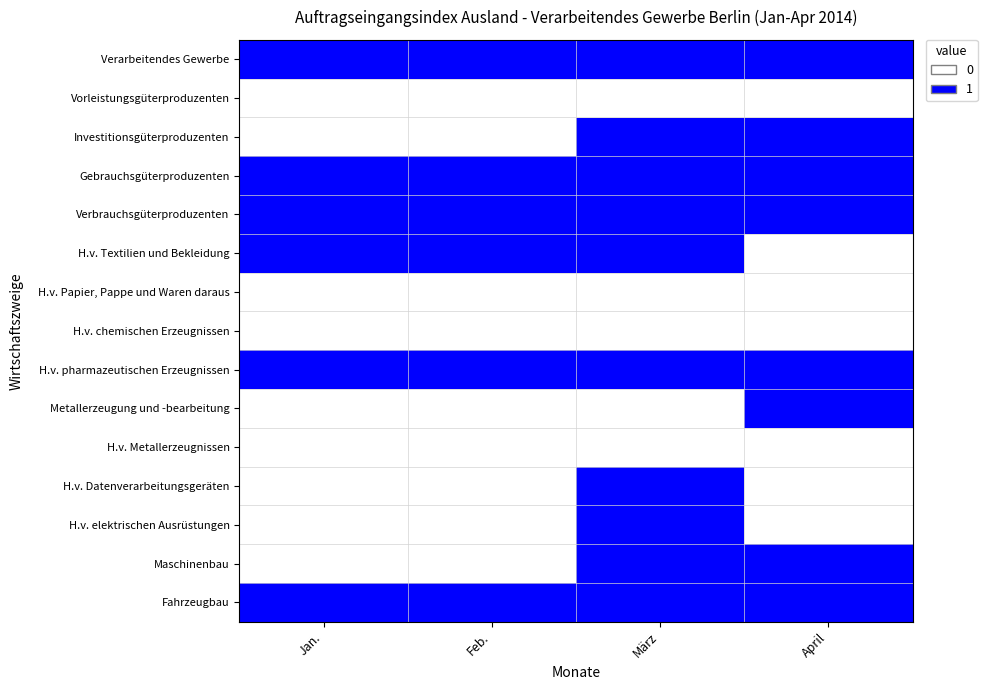

At which category does the chart reach its minimum across all series?

Jan.